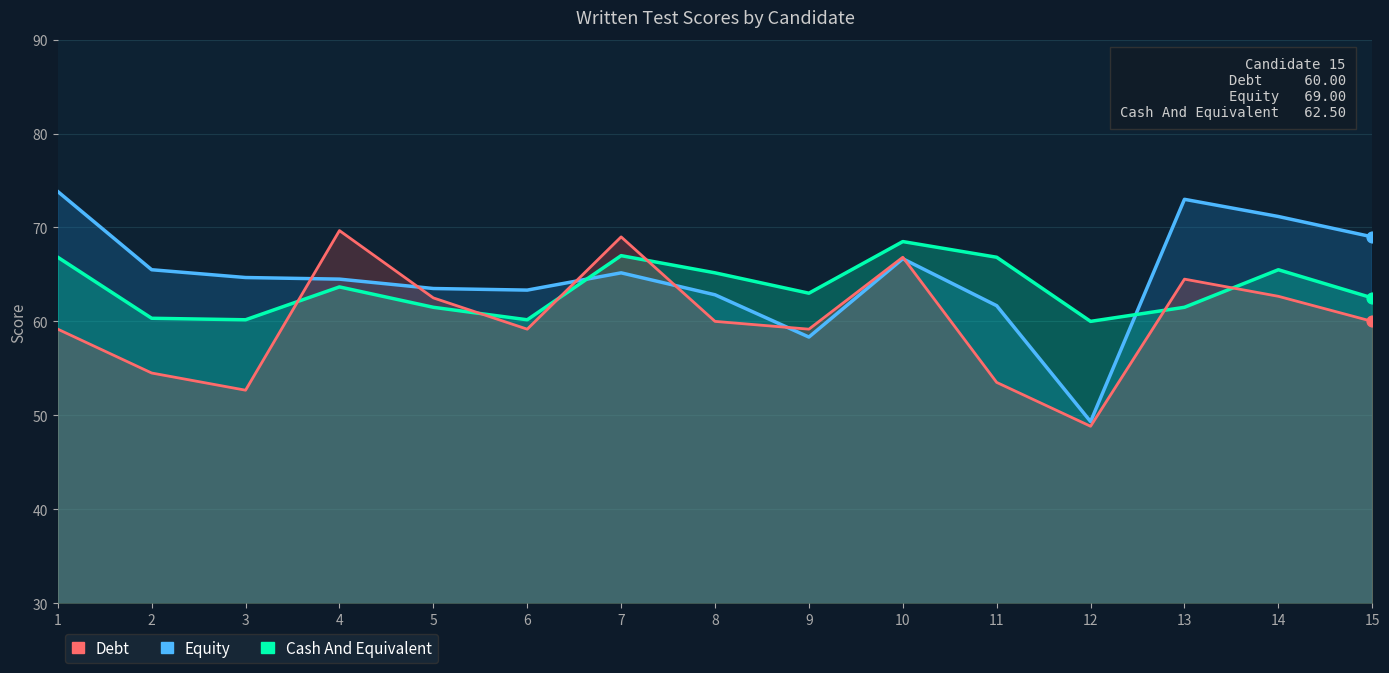

Is the value of Debt at 15 greater than the value of Equity at 8?

No